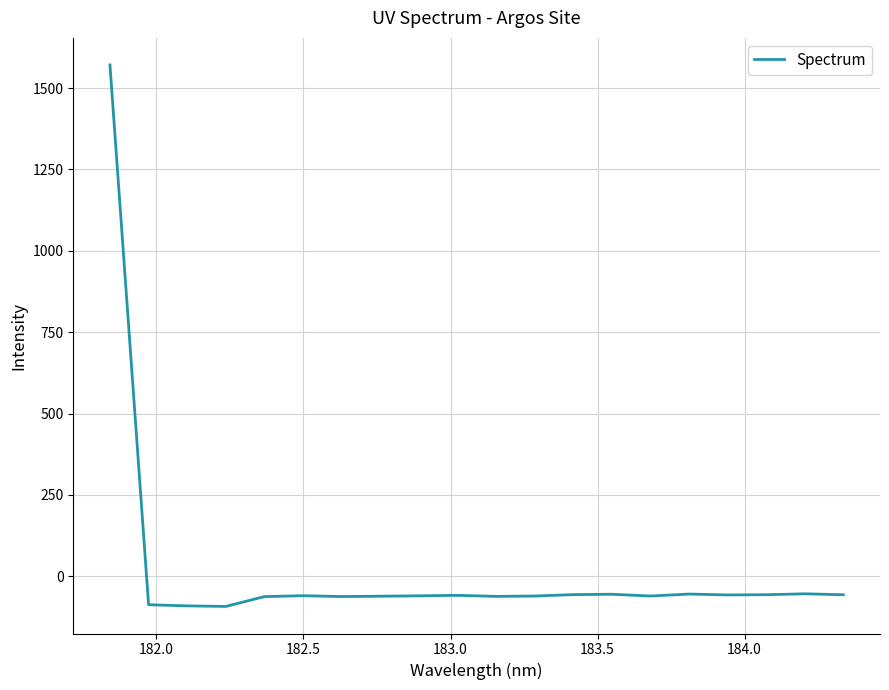

What is the difference between the maximum and minimum values?

1663.4